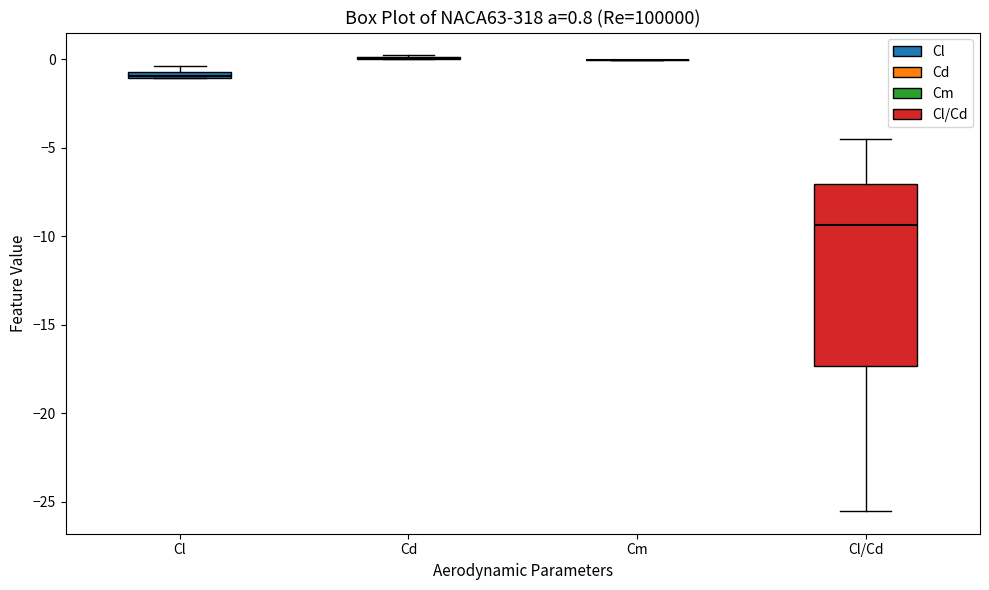

Comparing the boxes themselves (not the whiskers), which one is the tallest?

Cl/Cd